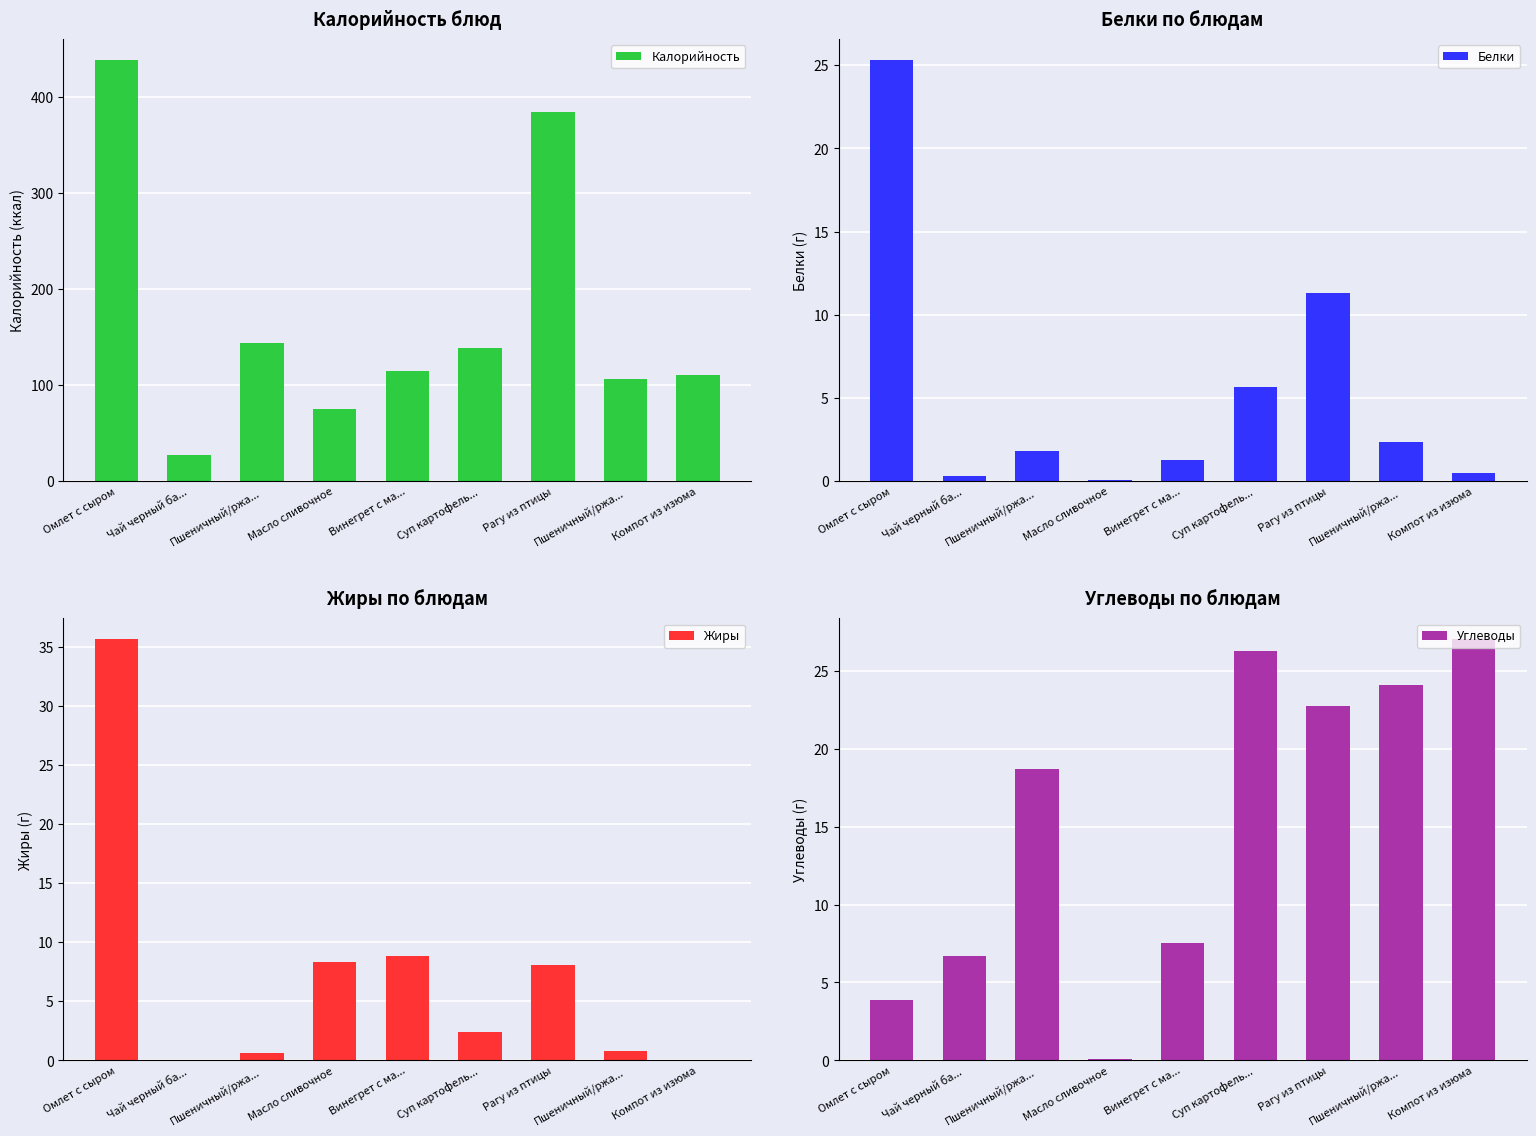

Reading left to right, extract all data points from this chart.

Калорийность: 437.8	27.6	143.5	74.9	114.8	139.0	384.2	105.9	110.2
Белки: 25.3	0.3	1.8	0.1	1.2	5.7	11.3	2.3	0.5
Жиры: 35.6	0.0	0.6	8.3	8.8	2.4	8.1	0.8	0.0
Углеводы: 3.9	6.7	18.7	0.1	7.5	26.3	22.7	24.1	27.0